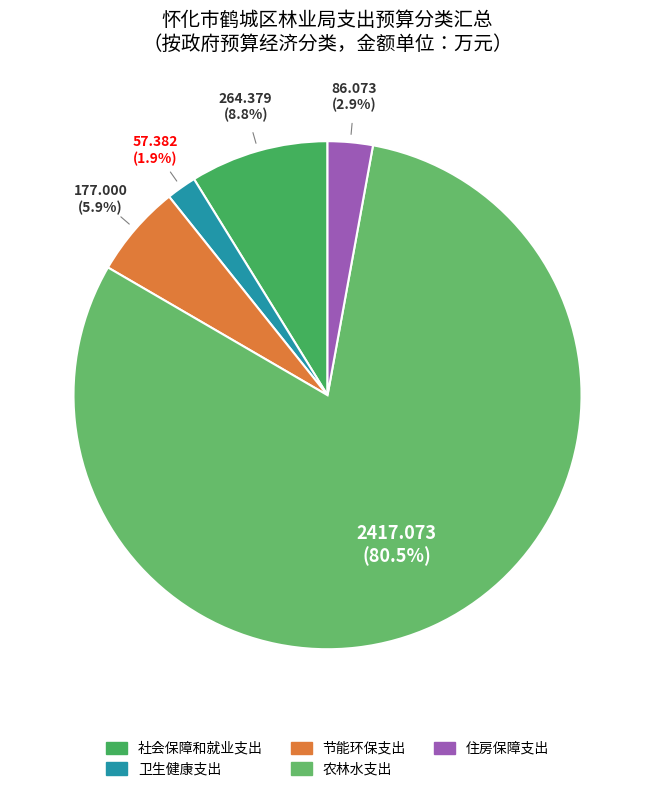

Which category has the biggest portion of the pie?

农林水支出